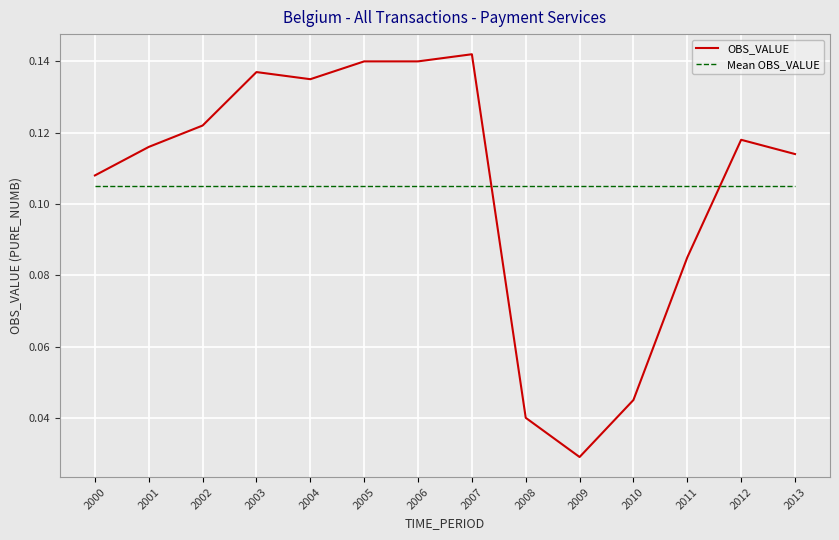

Between which two adjacent categories do OBS_VALUE and Mean OBS_VALUE first intersect?

2007 and 2008